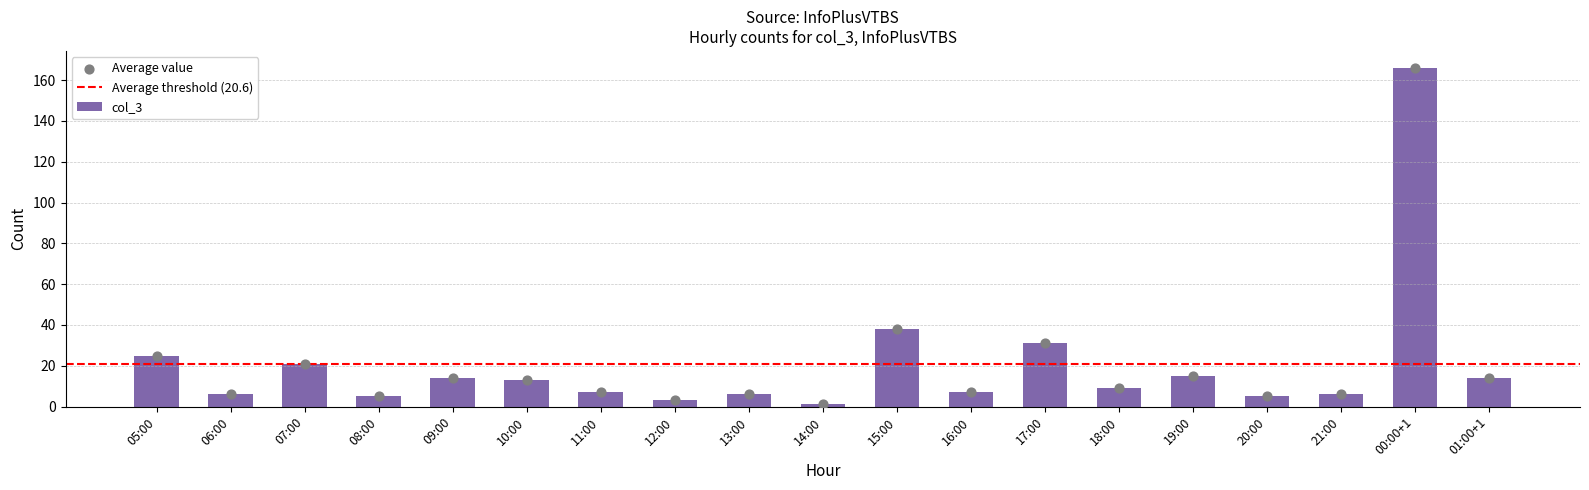

Between 06:00 and 16:00, which is larger?

16:00